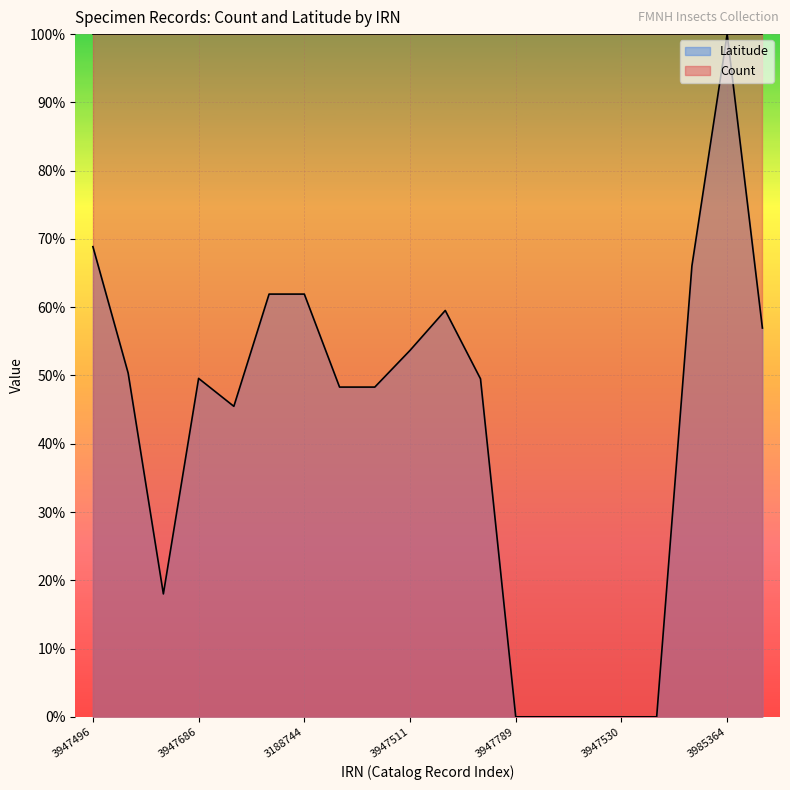

True or false: the data shows 20.2 at 3200125.

False